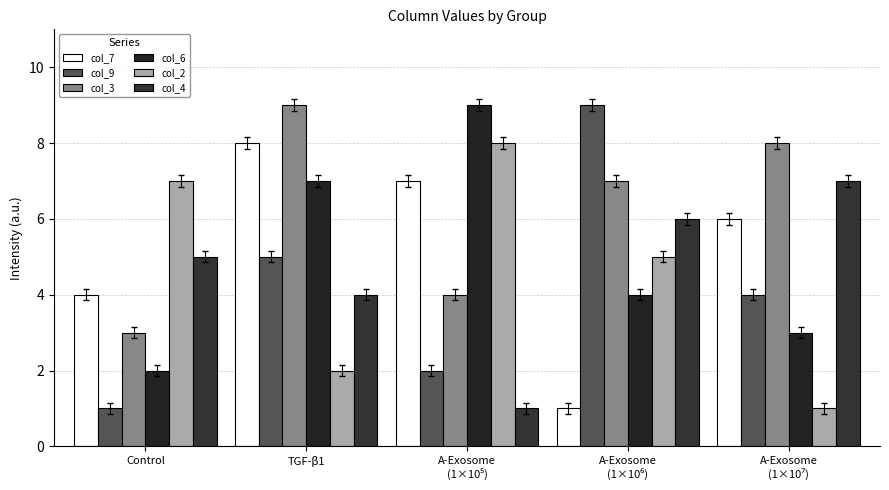

What is the label of the 2nd bar from the right?

A-Exosome
(1×10⁶)